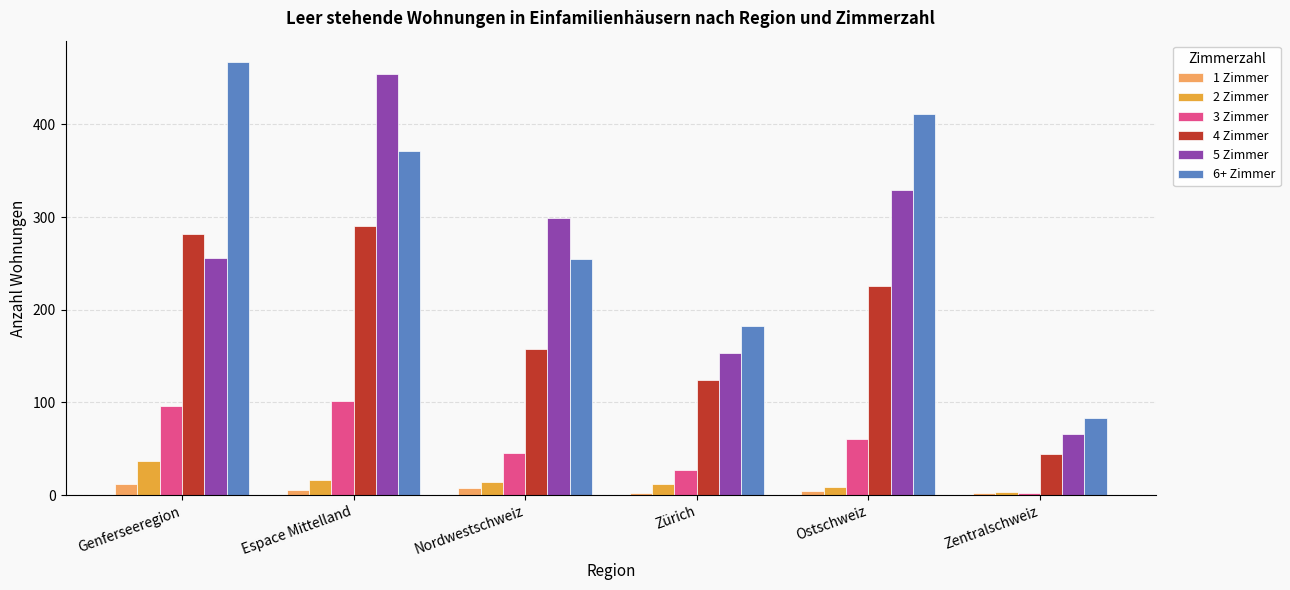

Read the 1 Zimmer value at Ostschweiz.

5